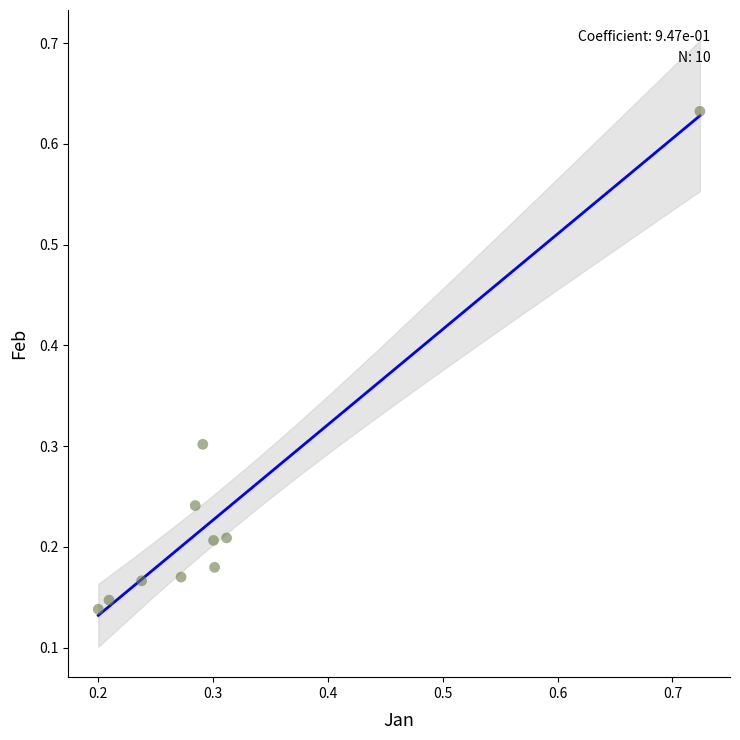

What is the range of X values (max minus min)?

0.5